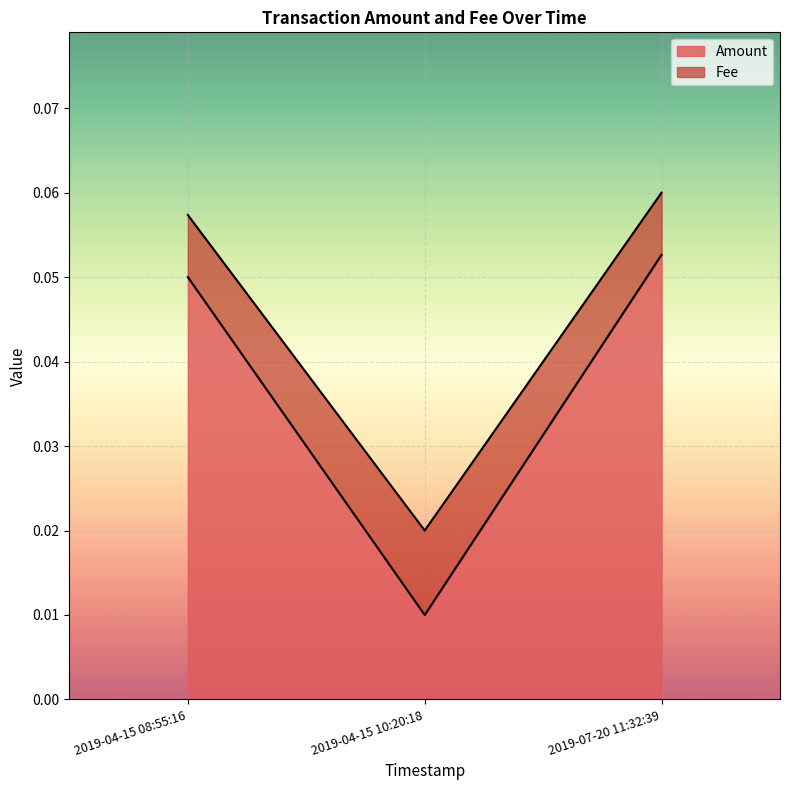

What is the maximum value for Amount?

0.1